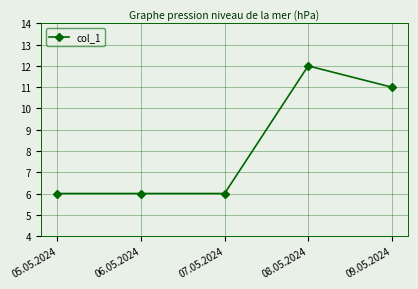

Reading left to right, list all the values displayed in this chart.

05.05.2024=6	06.05.2024=6	07.05.2024=6	08.05.2024=12	09.05.2024=11